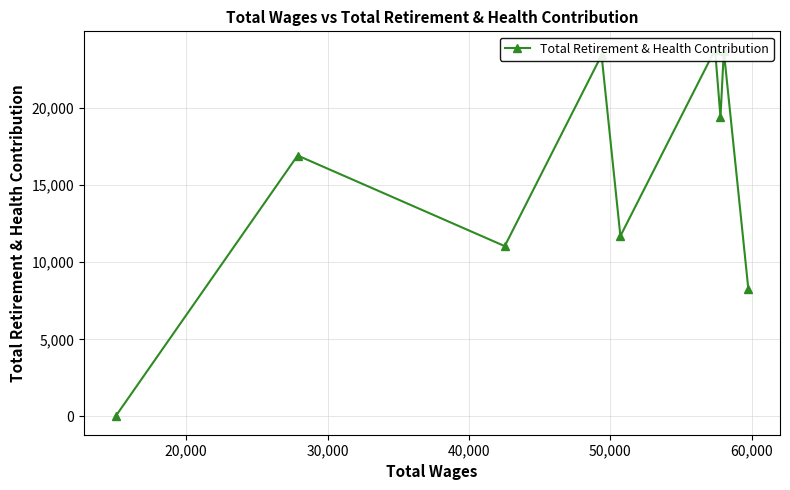

True or false: the data has more than 0 interior local peaks.

True